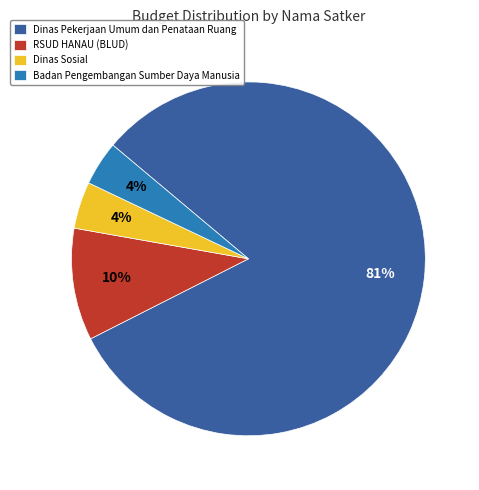

The Dinas Sosial slice represents 4% of the pie. True or false?

True